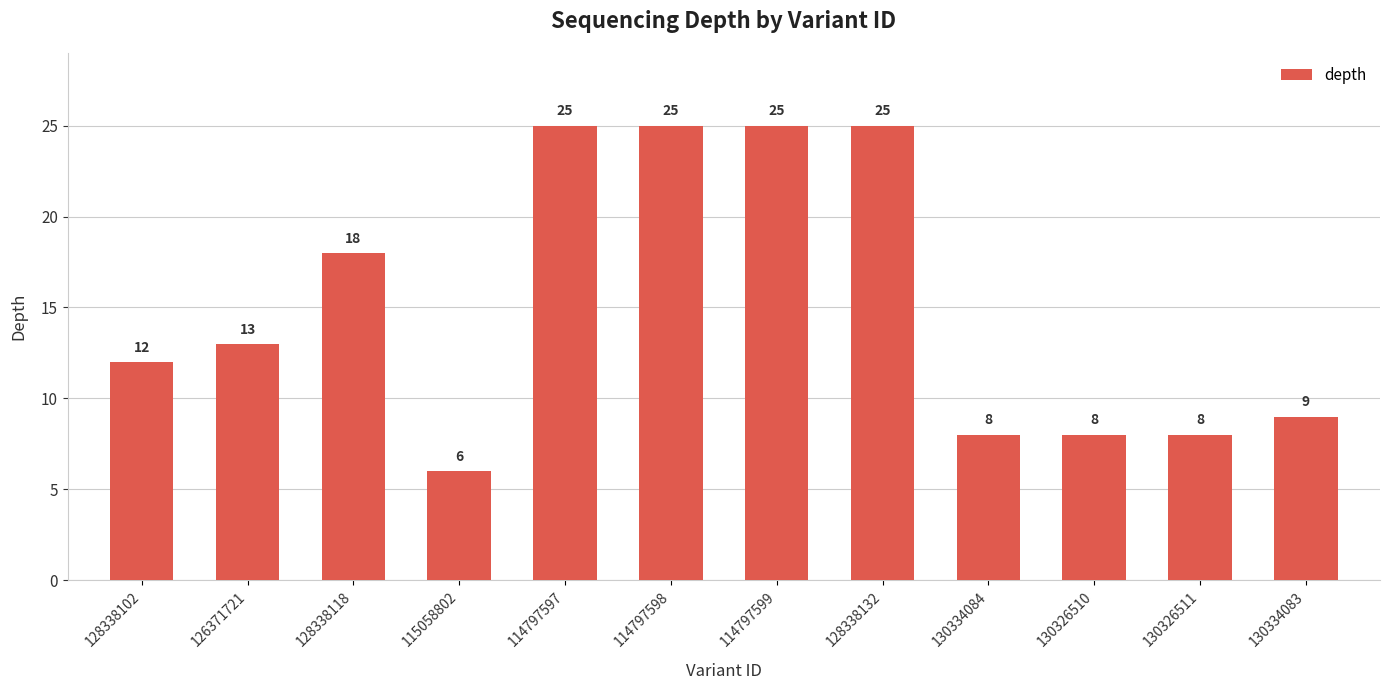

True or false: the data shows 35 at 114797598.

False